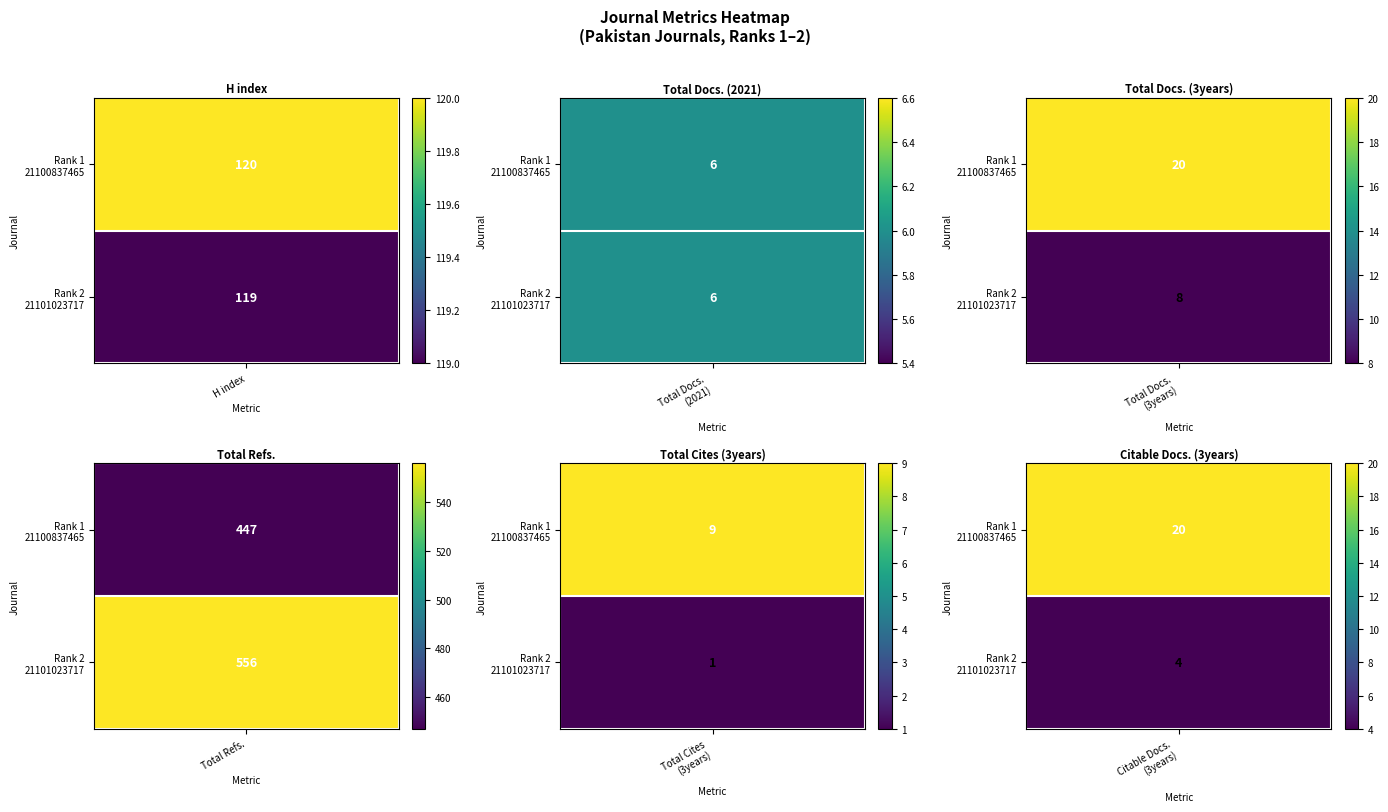

Rank the series by their maximum value, from lowest to highest.

Total Docs. (2021), Total Cites (3years), Total Docs. (3years), Citable Docs. (3years), H index, Total Refs.